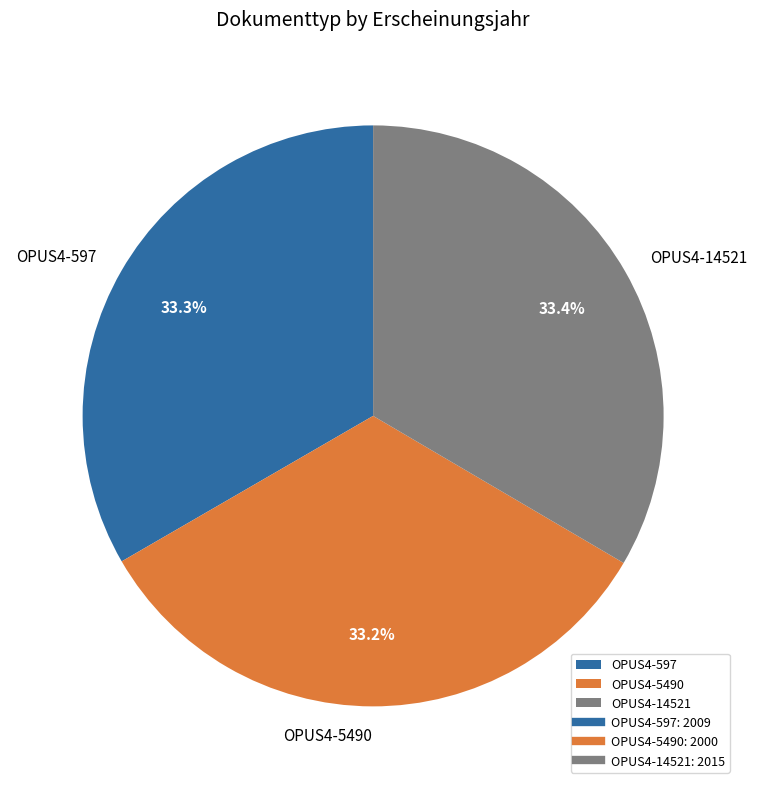

The OPUS4-14521 slice represents 33% of the pie. True or false?

True